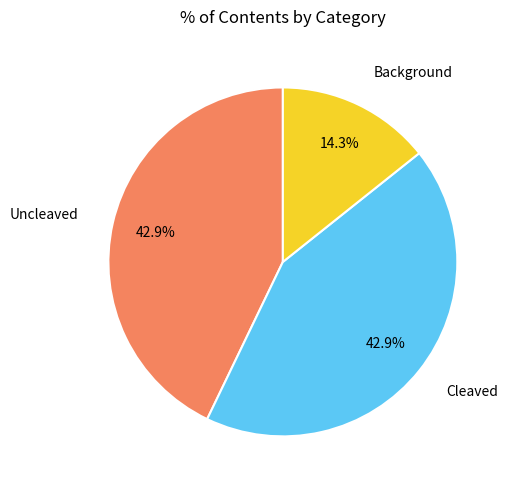

Is there a majority slice in this chart?

No